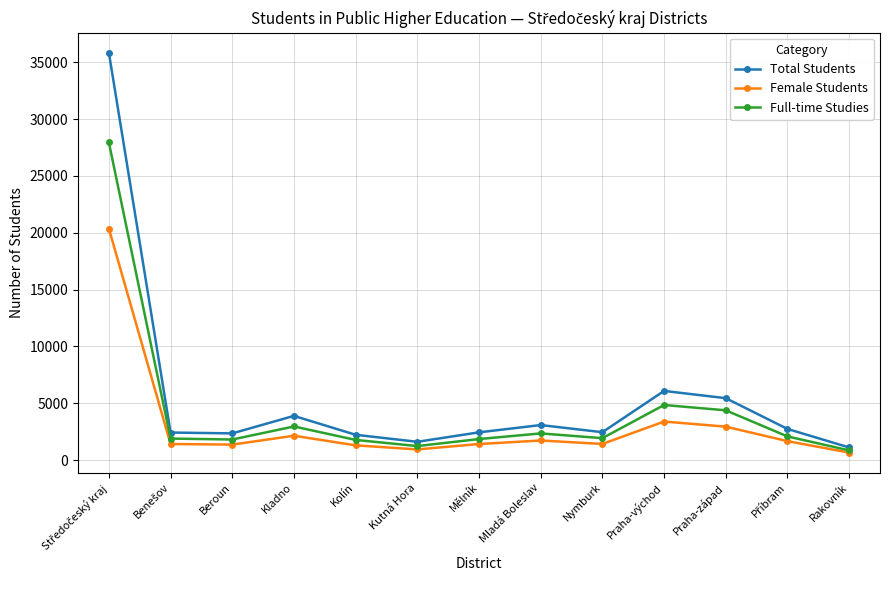

What is the value of the Female Students point at the 2nd from the left?

1414